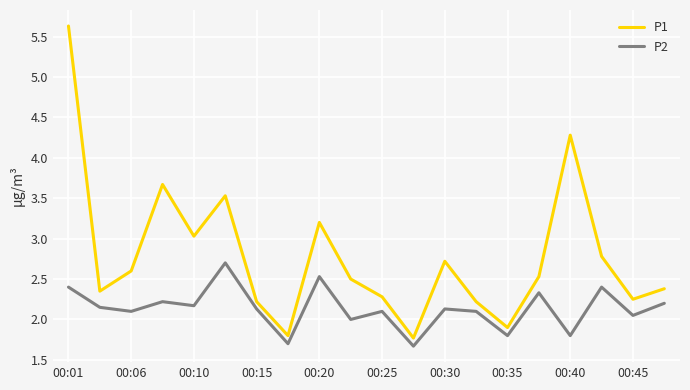

True or false: P1 and P2 cross at least once.

False